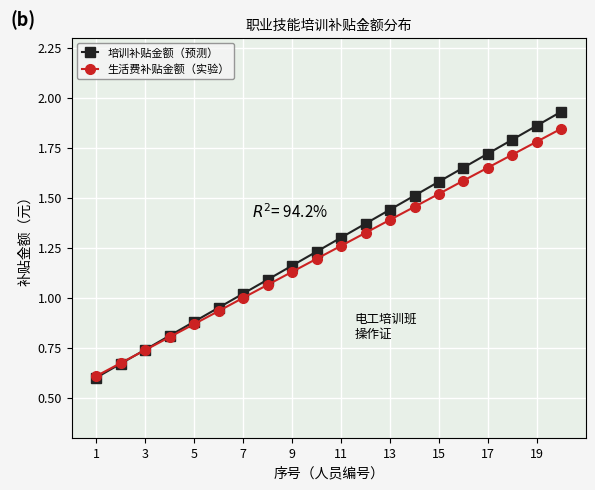

Which series has the largest range (max minus min)?

培训补贴金额（预测）